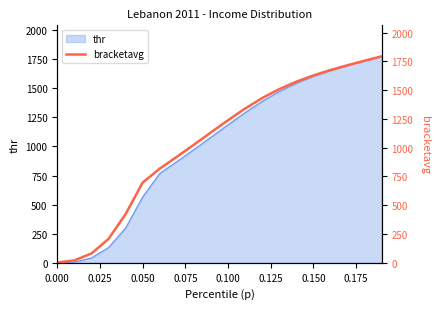

True or false: the data shows 923.1 at 0.050.

False